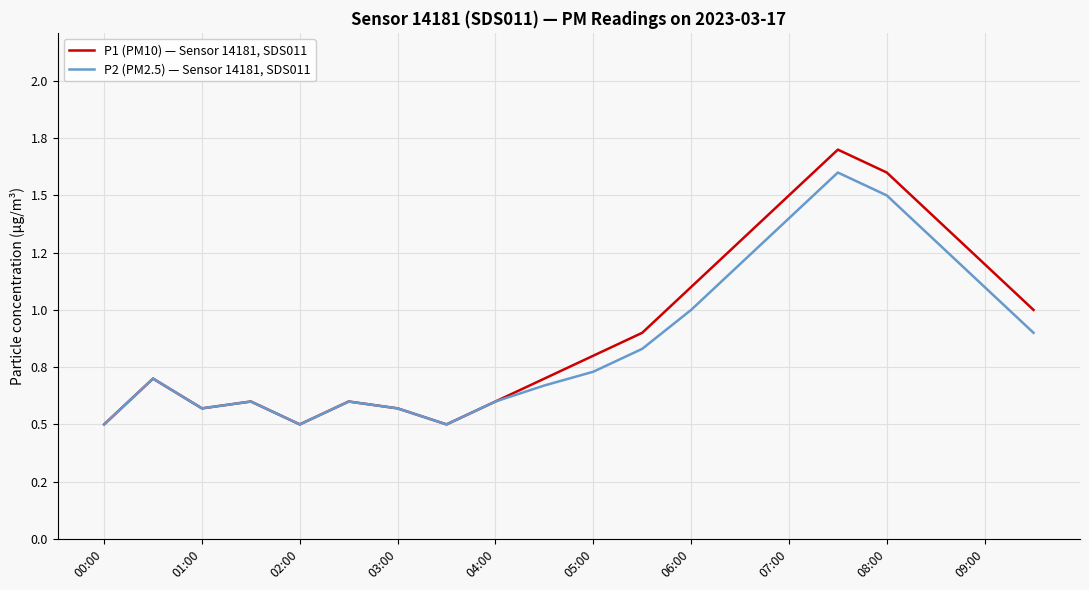

Which series has the largest total across all categories?

P1 (PM10) — Sensor 14181, SDS011